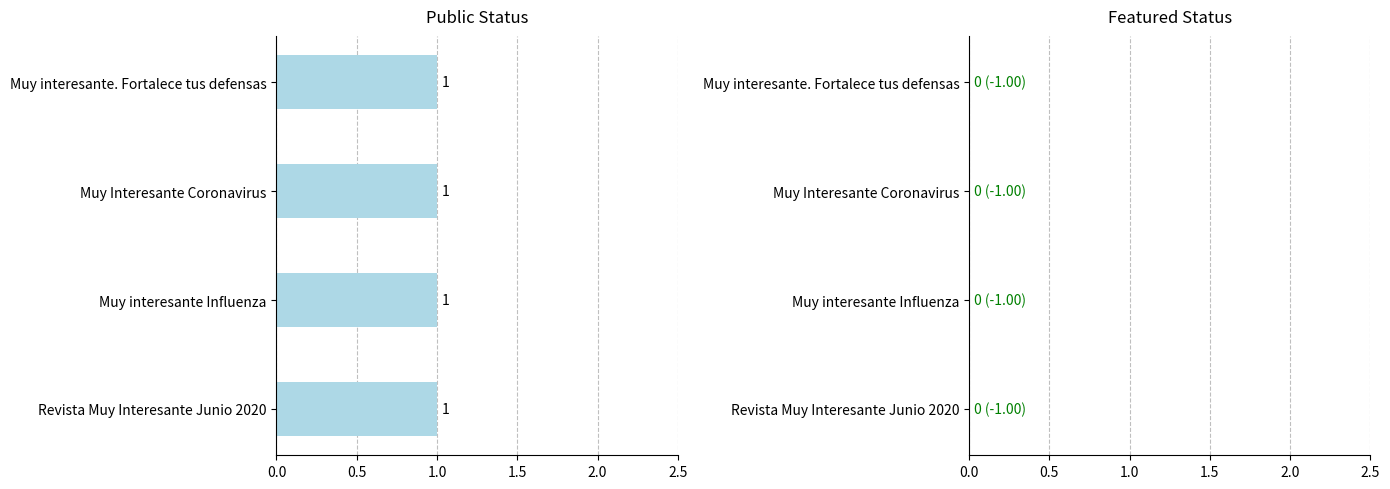

What is the approximate value of public at Muy Interesante Coronavirus?

1